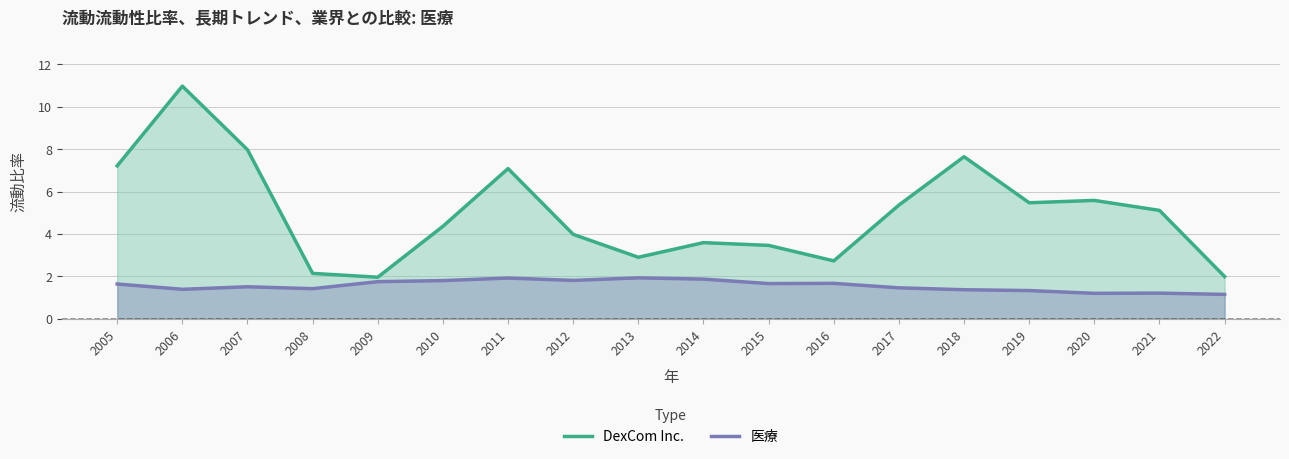

What is the smallest value displayed?

1.1